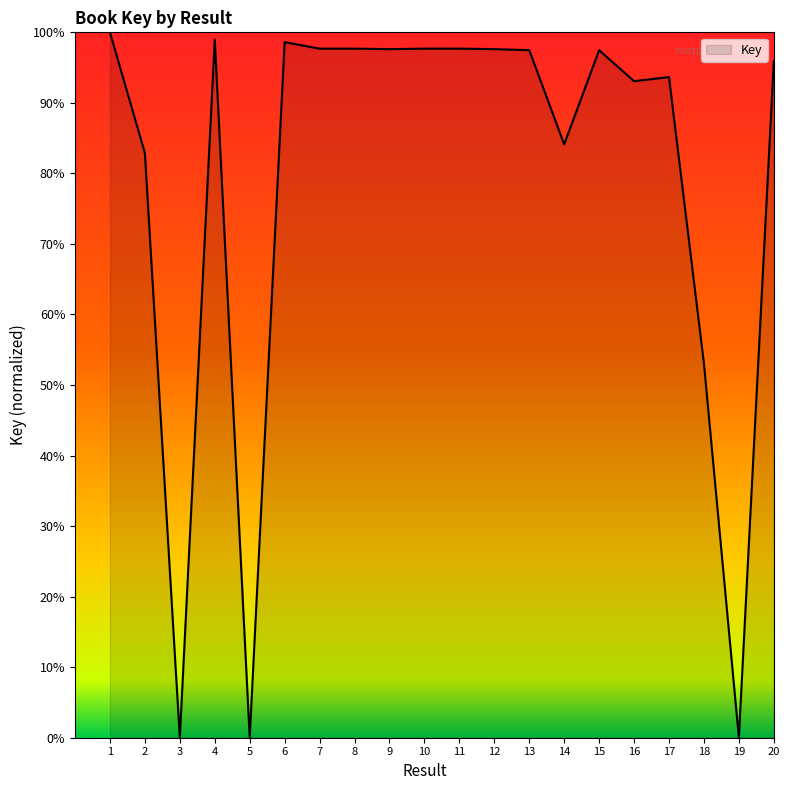

True or false: the data has more than 2 interior local peaks.

True